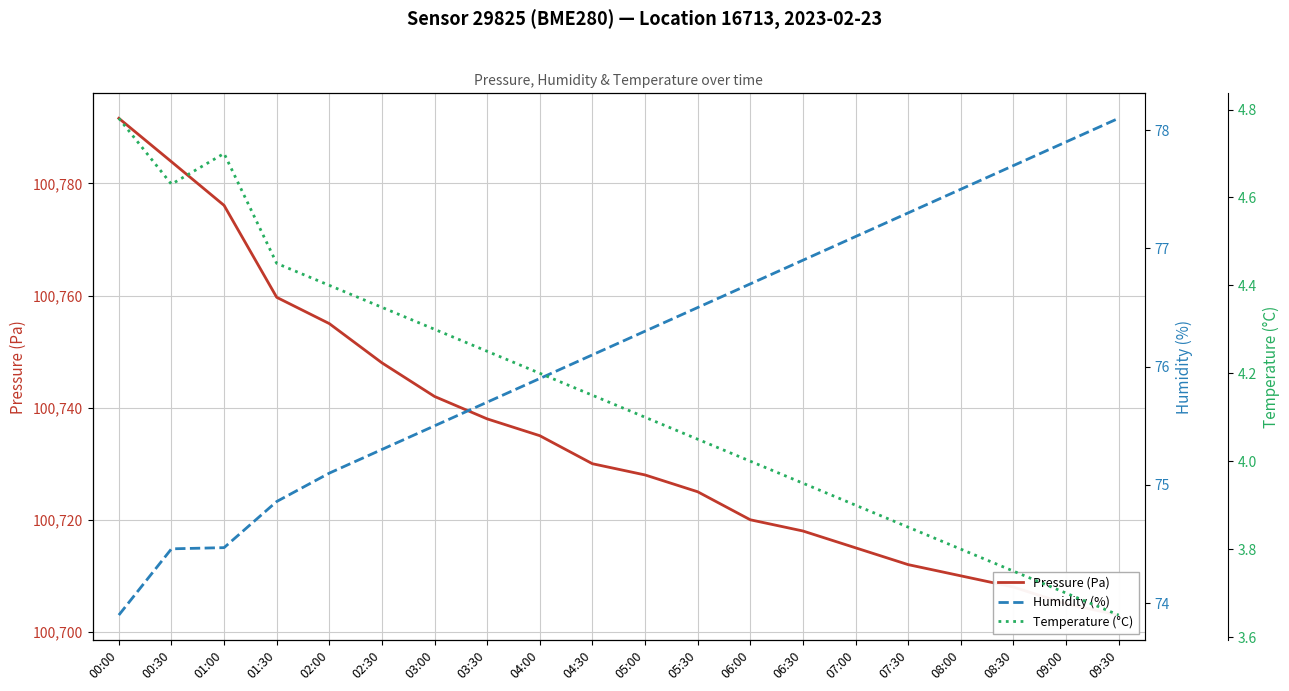

What is the difference between the highest and lowest values at 05:30?

100720.9